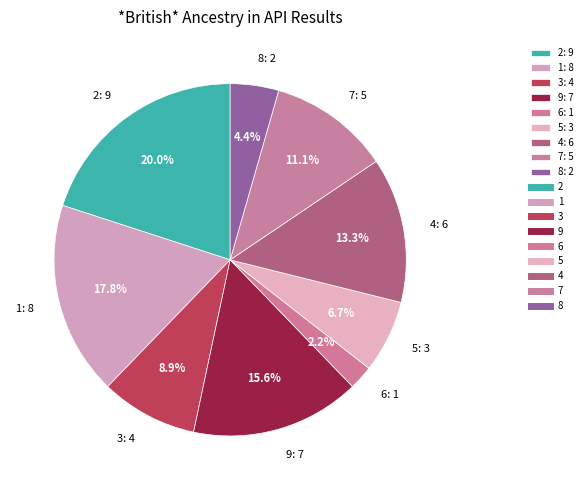

Which slice is the largest?

2